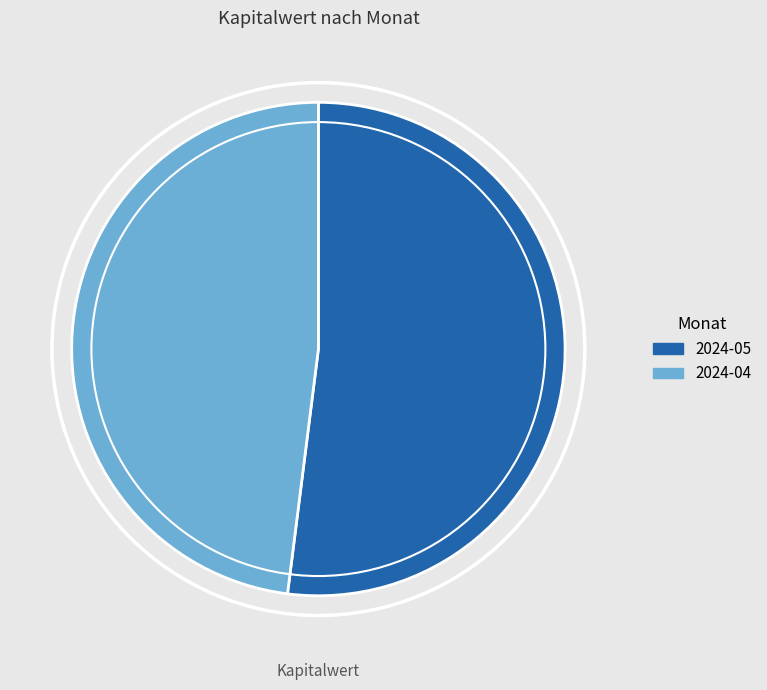

Count the number of slices in the pie.

2